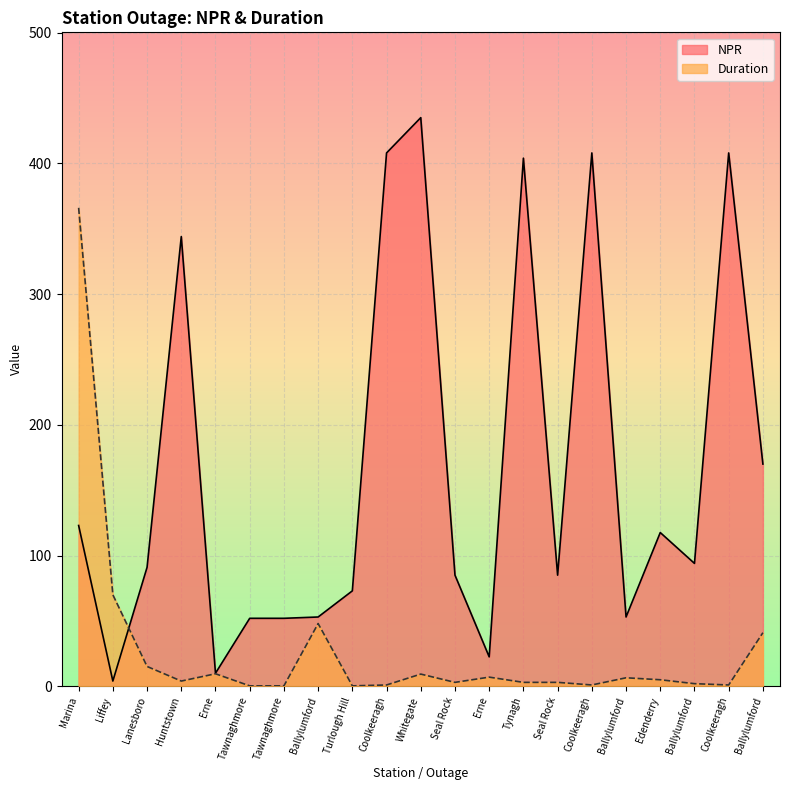

Which has a higher value, Coolkeeragh or Huntstown?

Coolkeeragh